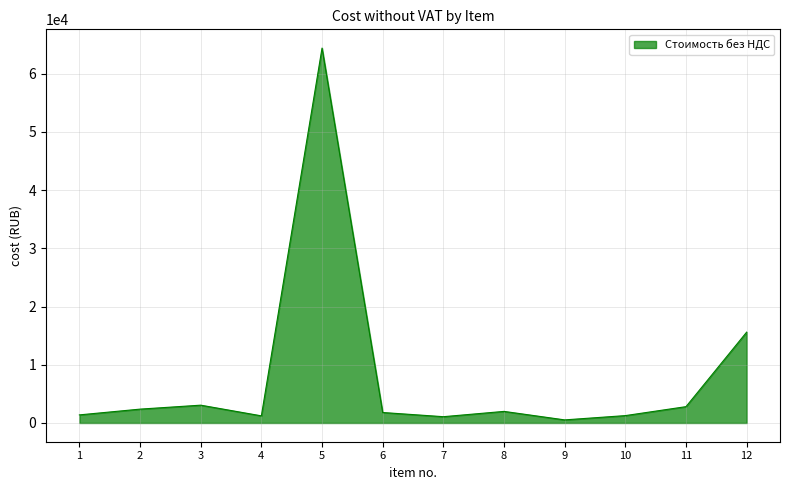

What is the ratio of the value at 3 to the value at 8?

1.5